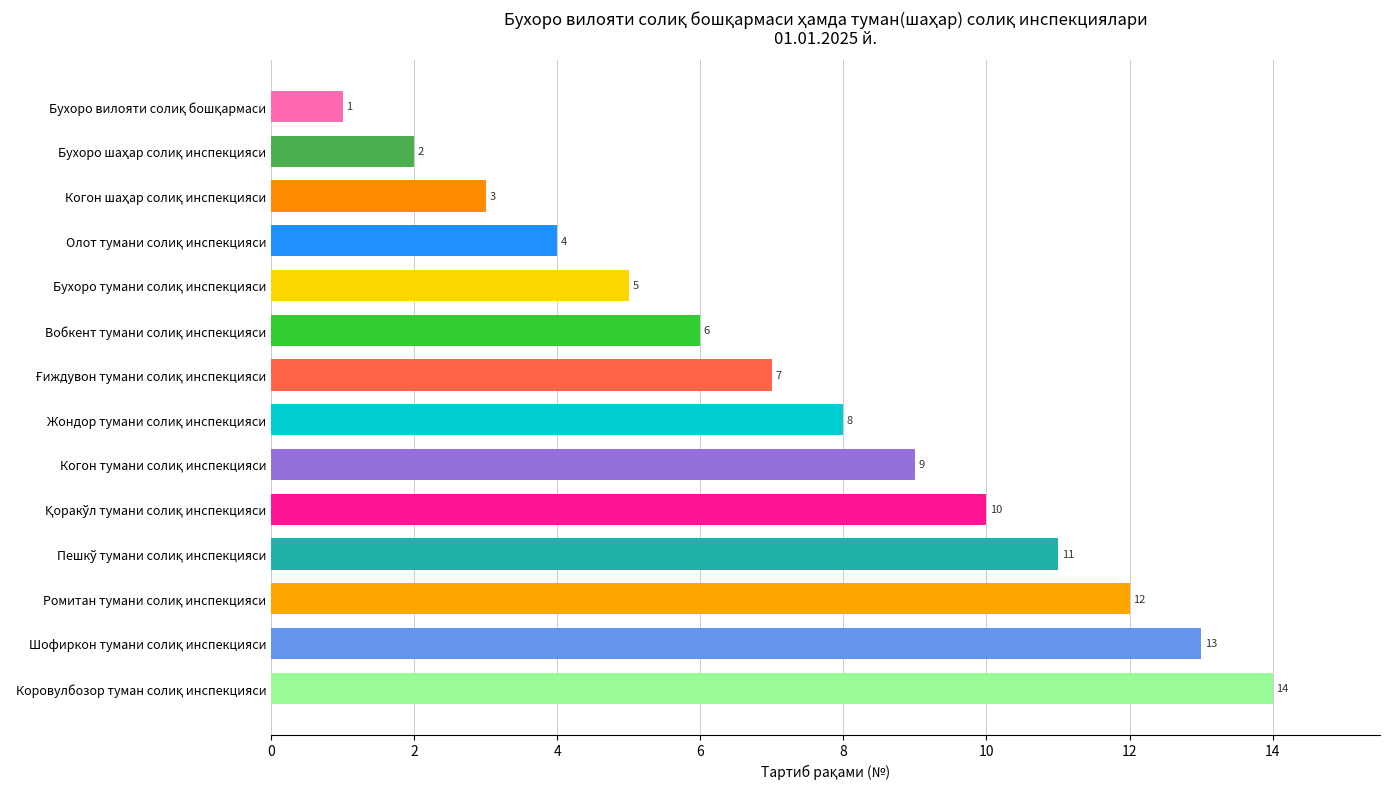

What is the difference between the second highest and second lowest values?

11